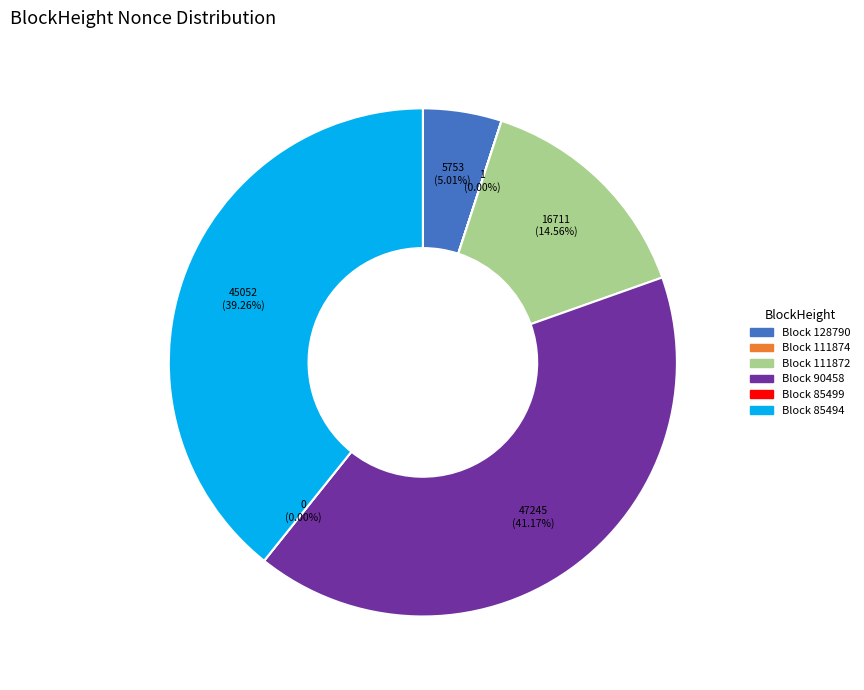

What is the largest slice in the pie chart?

90458